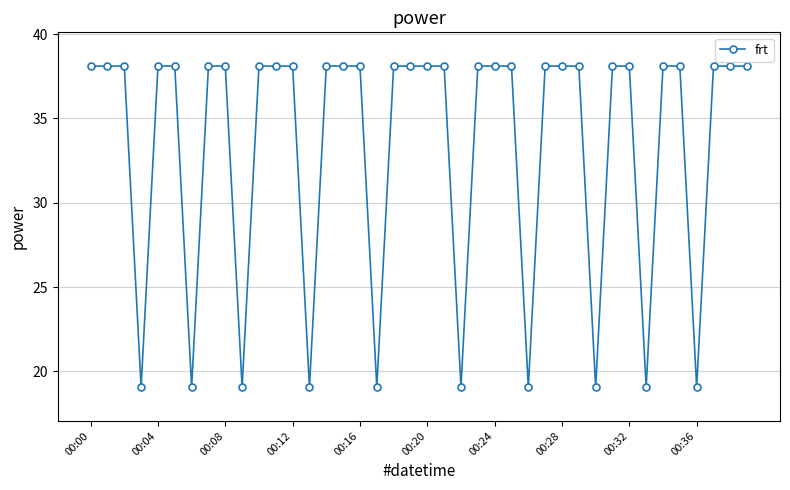

What is the value of the 22nd point from the left?

38.1